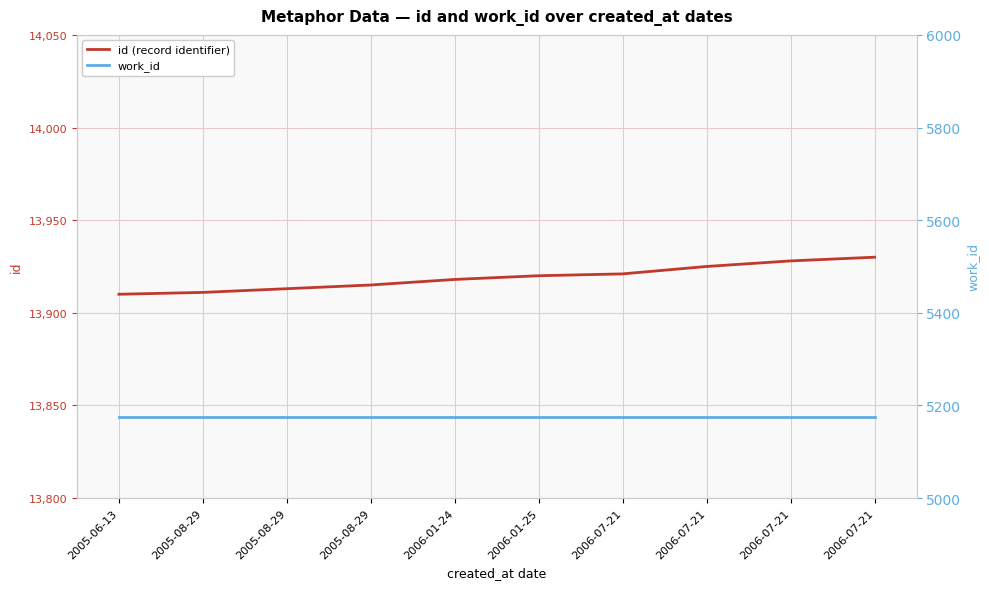

What is the sum of the id (record identifier) values at 2005-06-13 and 2006-07-21?

27838